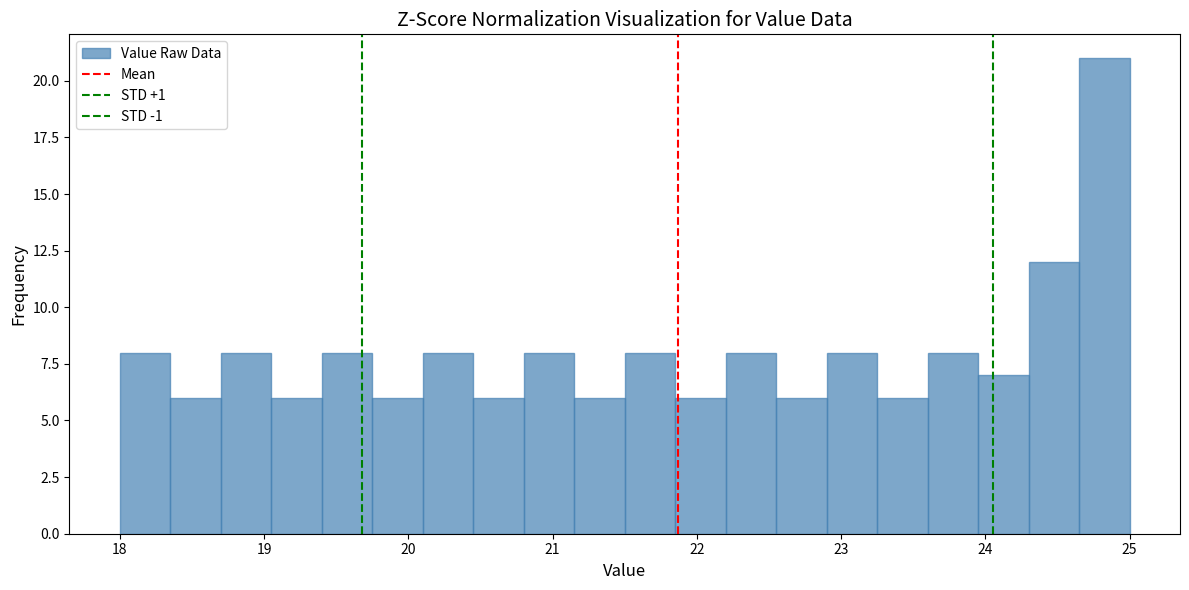

Read against the x-axis, roughly where is the centre of the tallest bar?

24.8